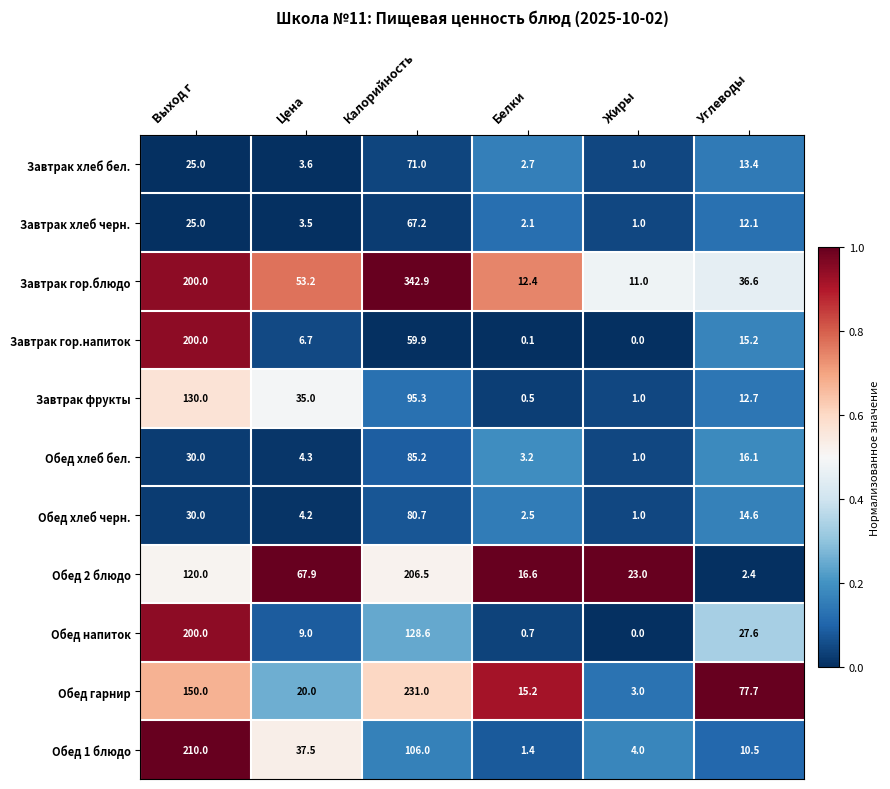

At which category does the chart reach its minimum across all series?

Жиры